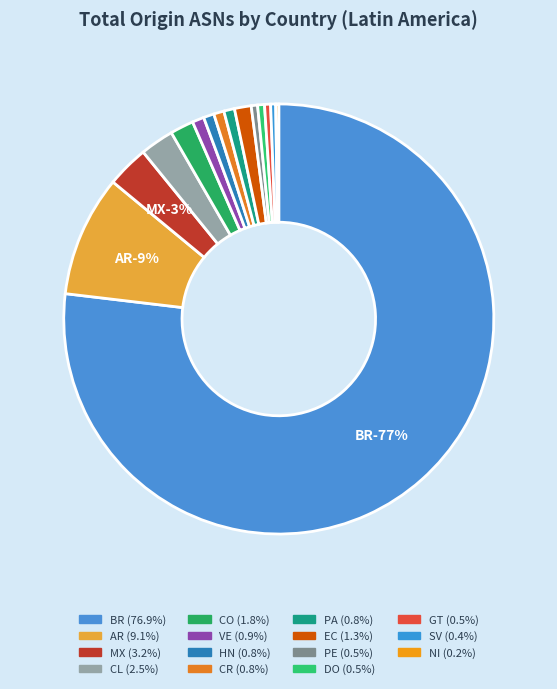

To the nearest percent, what is the average slice percentage?

7%